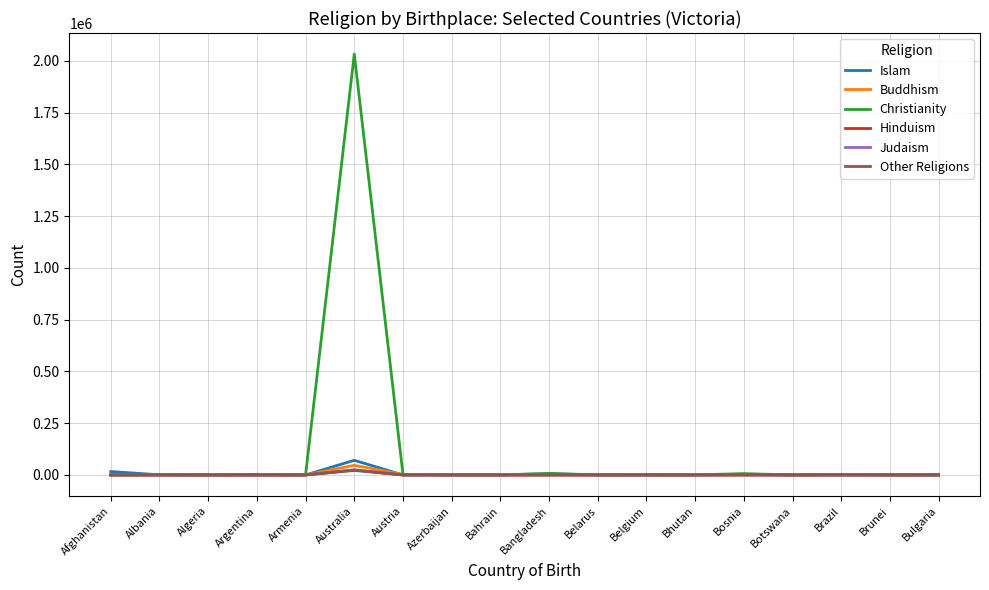

Which category has the highest value across all series?

Australia